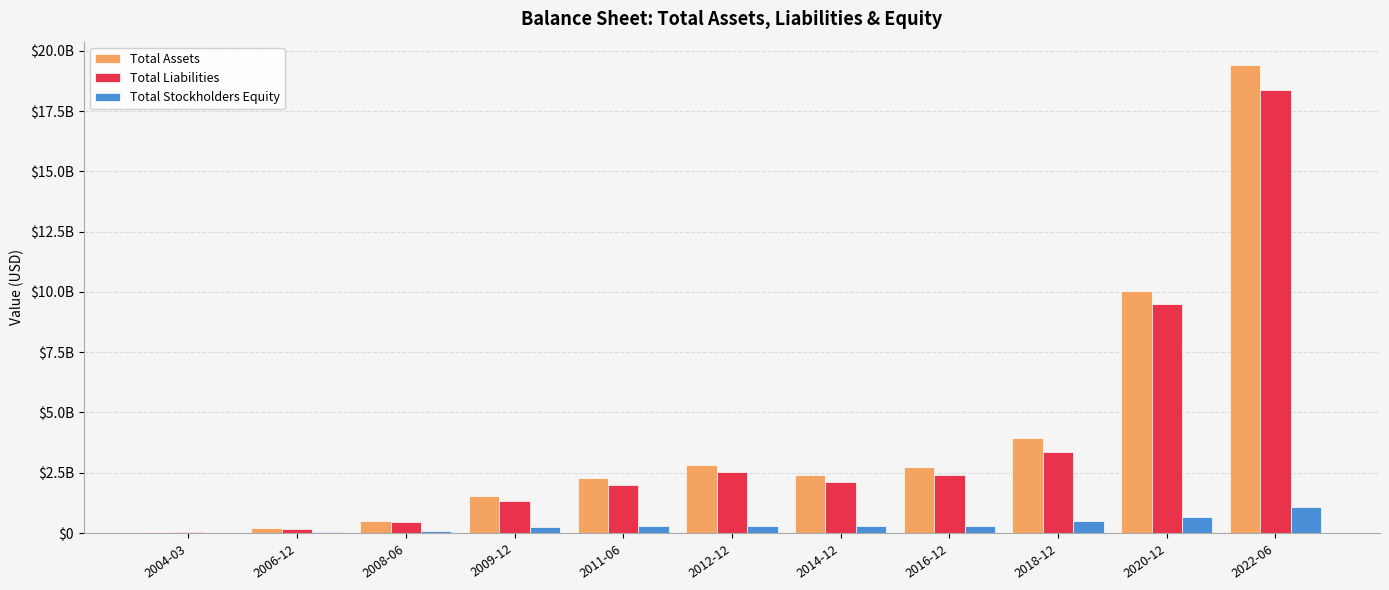

Reading right to left, extract all data points from this chart.

Total Assets: 2022-06=19408800000	2020-12=10054900000	2018-12=3924600000	2016-12=2734400000	2014-12=2414800000	2012-12=2830700000	2011-06=2271900000	2009-12=1555700000	2008-06=511649000	2006-12=205823000	2004-03=47980191
Total Liabilities: 2022-06=18361500000	2020-12=9484400000	2018-12=3380300000	2016-12=2422900000	2014-12=2117700000	2012-12=2546400000	2011-06=1999800000	2009-12=1315200000	2008-06=437001000	2006-12=169580000	2004-03=35850932
Total Stockholders Equity: 2022-06=1070100000	2020-12=648600000	2018-12=505300000	2016-12=311500000	2014-12=302200000	2012-12=296300000	2011-06=283000000	2009-12=238800000	2008-06=64509000	2006-12=35485000	2004-03=12129259